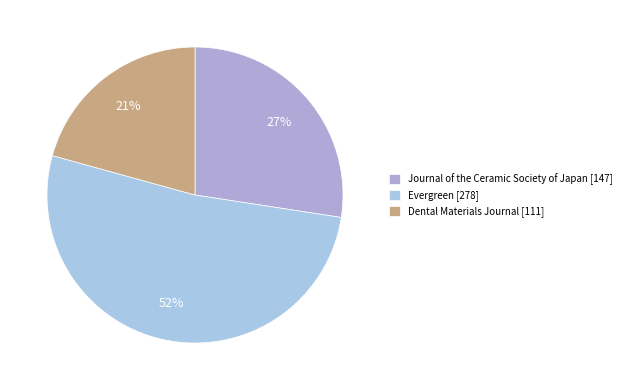

Is it true that Journal of the Ceramic Society of Japan [147] is 27% of the pie?

True